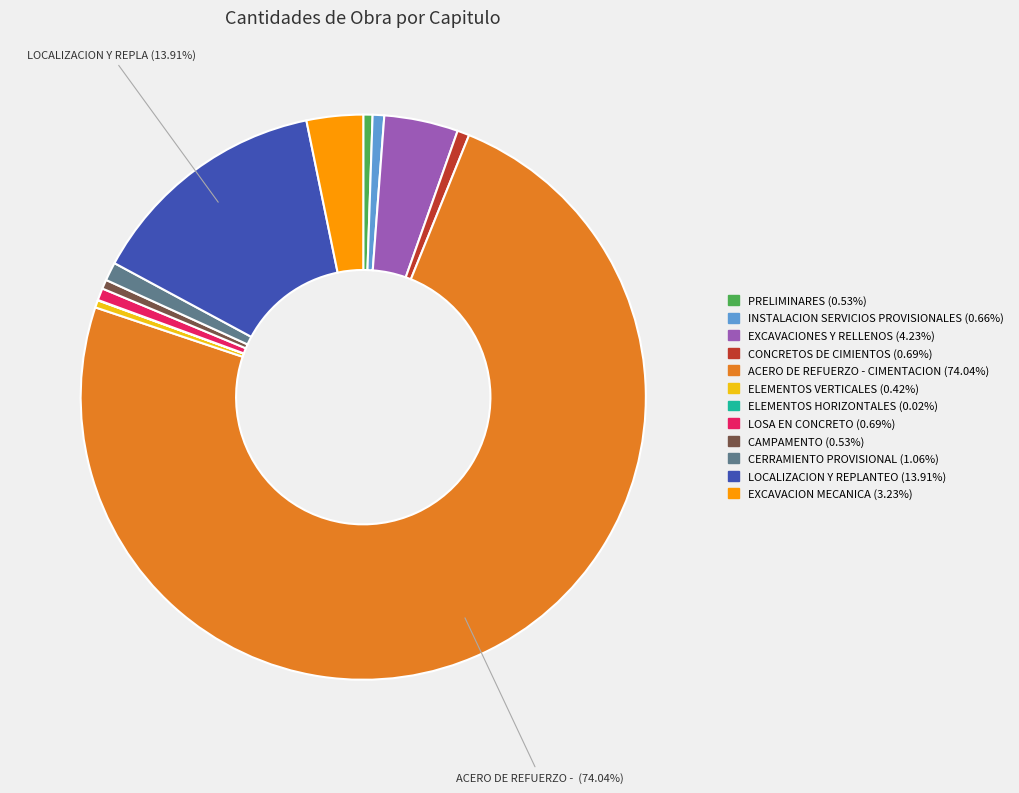

To the nearest percent, what is the difference between the CERRAMIENTO PROVISIONAL and ELEMENTOS VERTICALES slice percentages?

1%